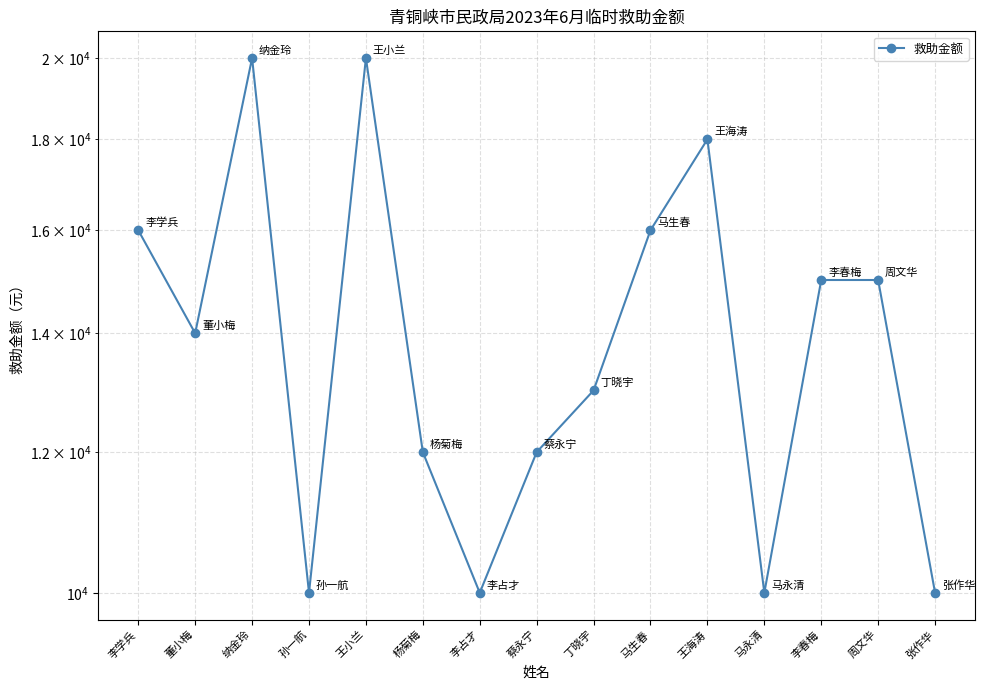

True or false: the data shows 24585 at 董小梅.

False